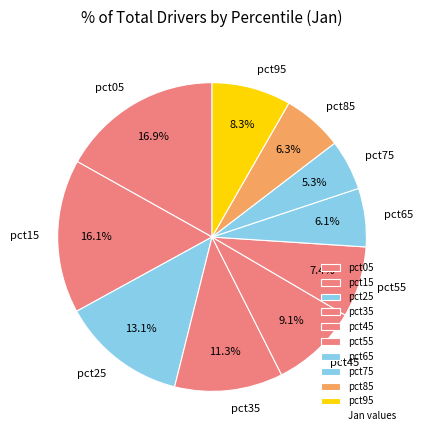

True or false: pct85 accounts for 1% of the total.

False